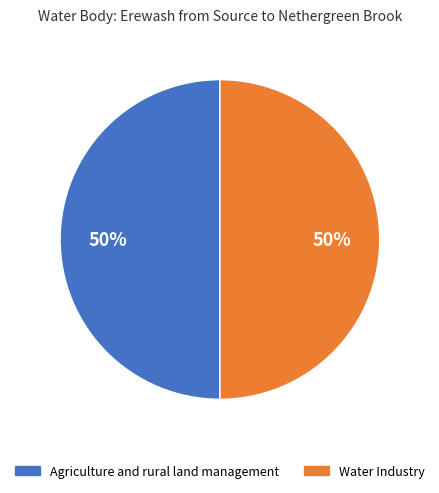

How many segments does this pie chart have?

2